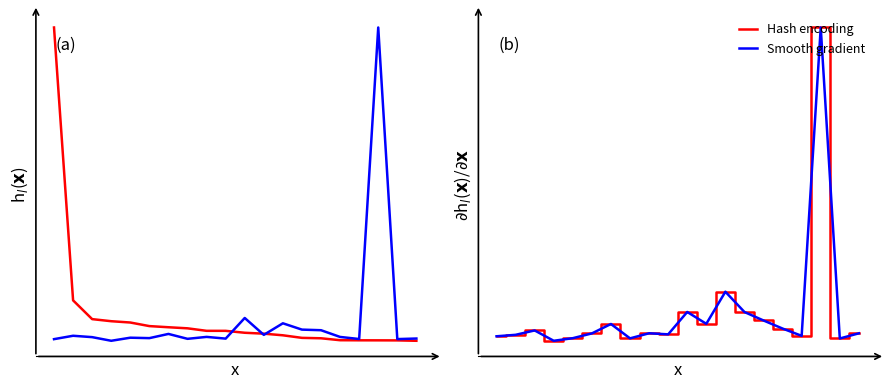

True or false: Hash encoding and Smooth gradient cross at least once.

False